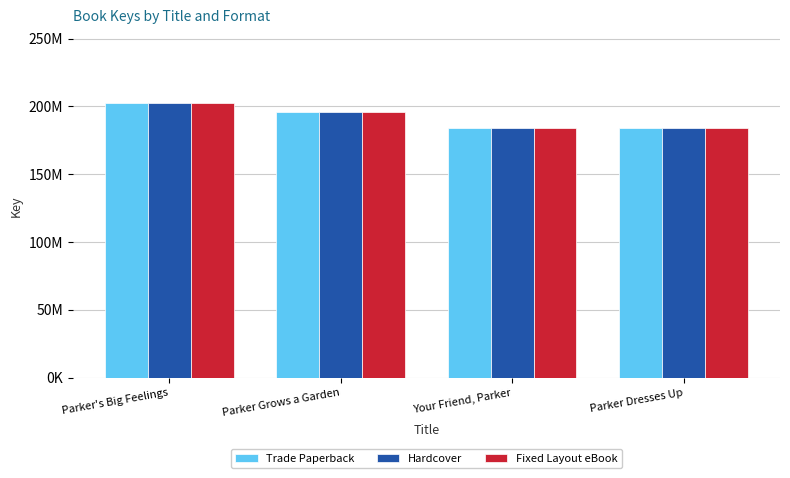

What is the sum of the Fixed Layout eBook values at Parker's Big Feelings and Parker Dresses Up?

386187769